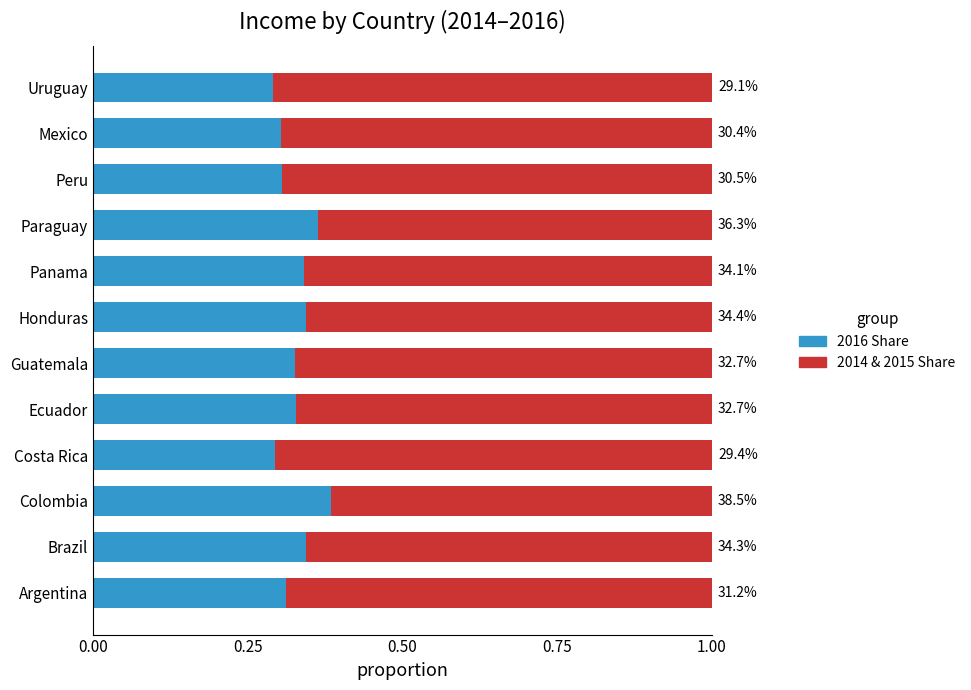

Reading right to left, transcribe all the data shown in this chart.

2014 & 2015 Share: 0.7	0.7	0.7	0.7	0.7	0.7	0.7	0.7	0.7	0.7	0.7	0.7
2016 Share: 0.3	0.3	0.3	0.4	0.3	0.3	0.3	0.3	0.3	0.4	0.3	0.3